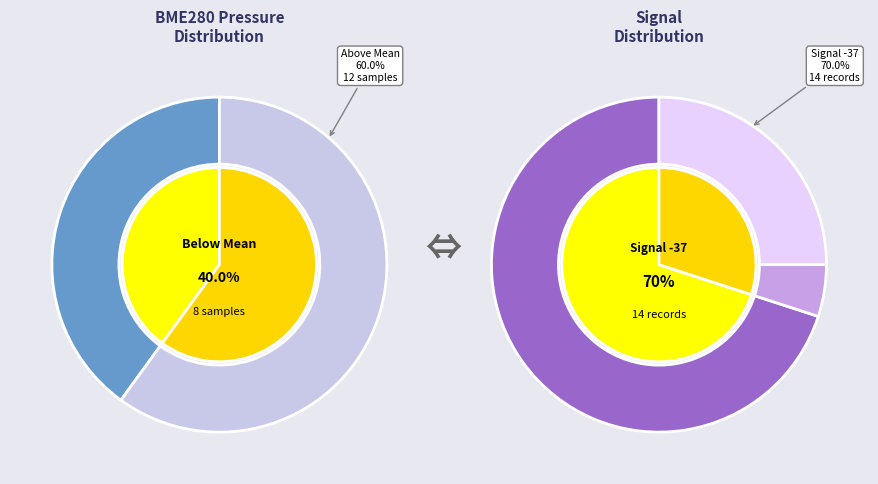

Which has a higher value, -37 or -37?

-37